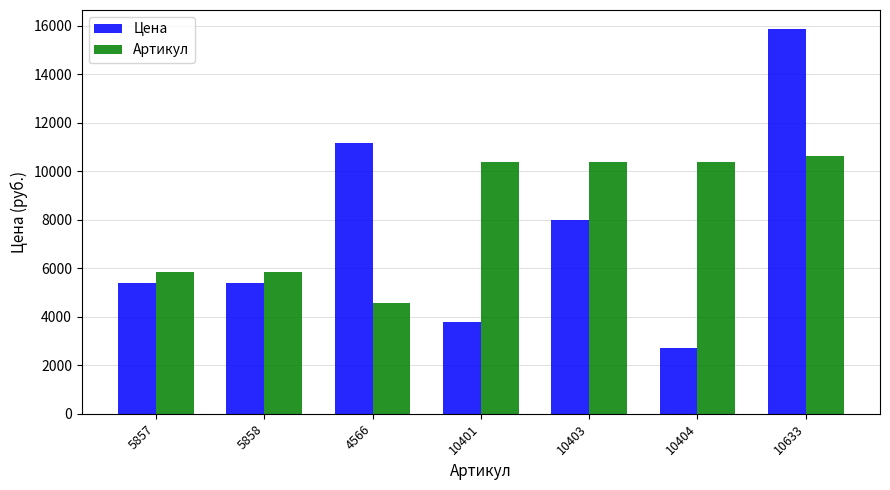

Rank the series by their average value, from highest to lowest.

Артикул, Цена